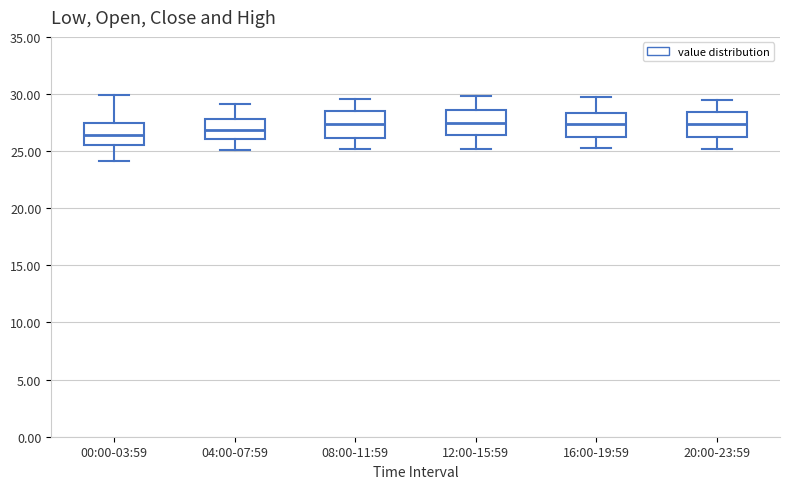

Where does the median line of the box for 08:00-11:59 sit on the y-axis? The values are not printed on the chart, so give them approximately, as read against the axis.

27.5